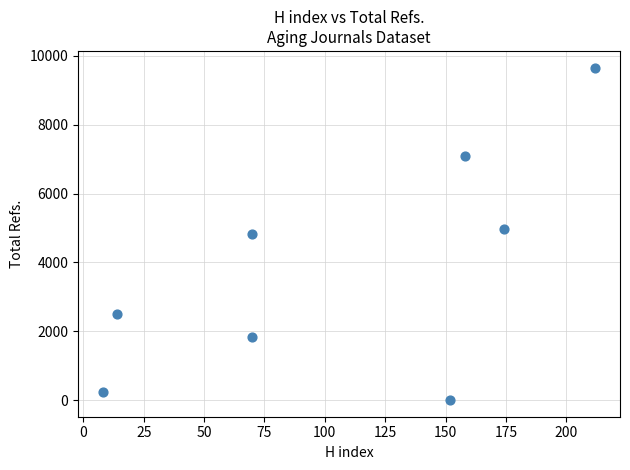

What is the range of X values (max minus min)?

204